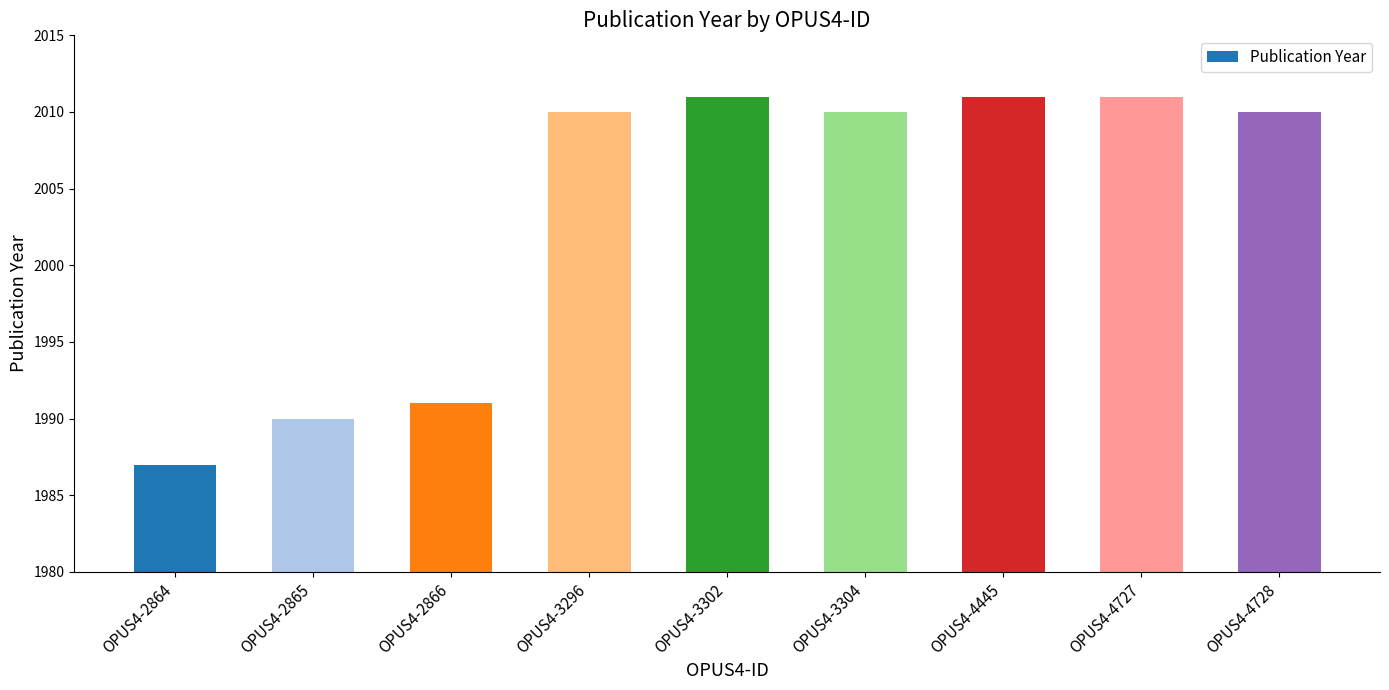

What is the maximum value shown in the chart?

2011